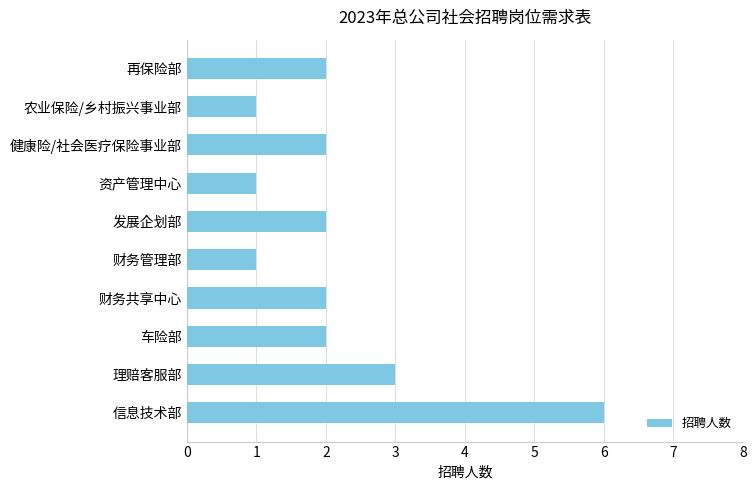

What is the minimum value shown in the chart?

1